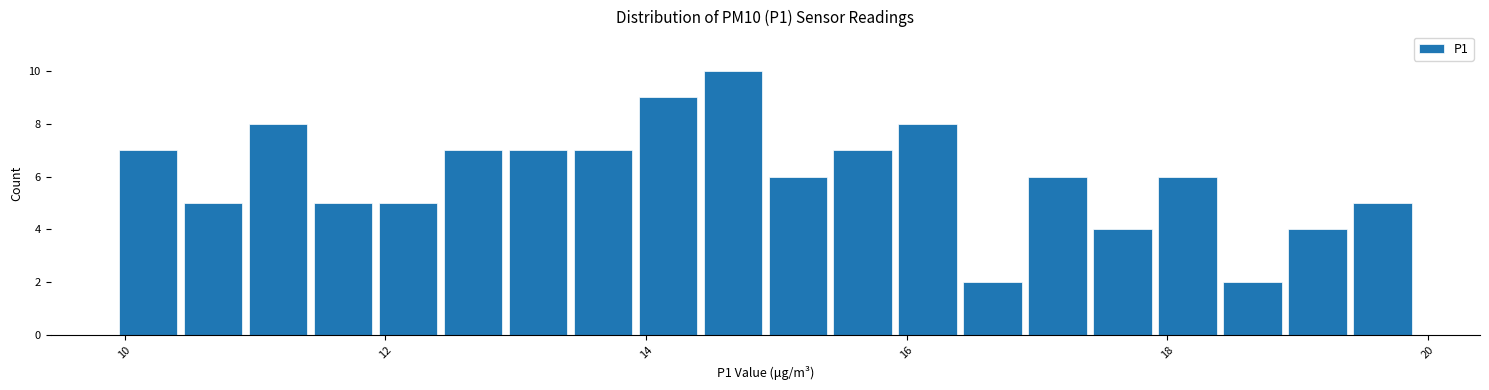

Read against the x-axis, roughly where is the centre of the tallest bar?

14.6